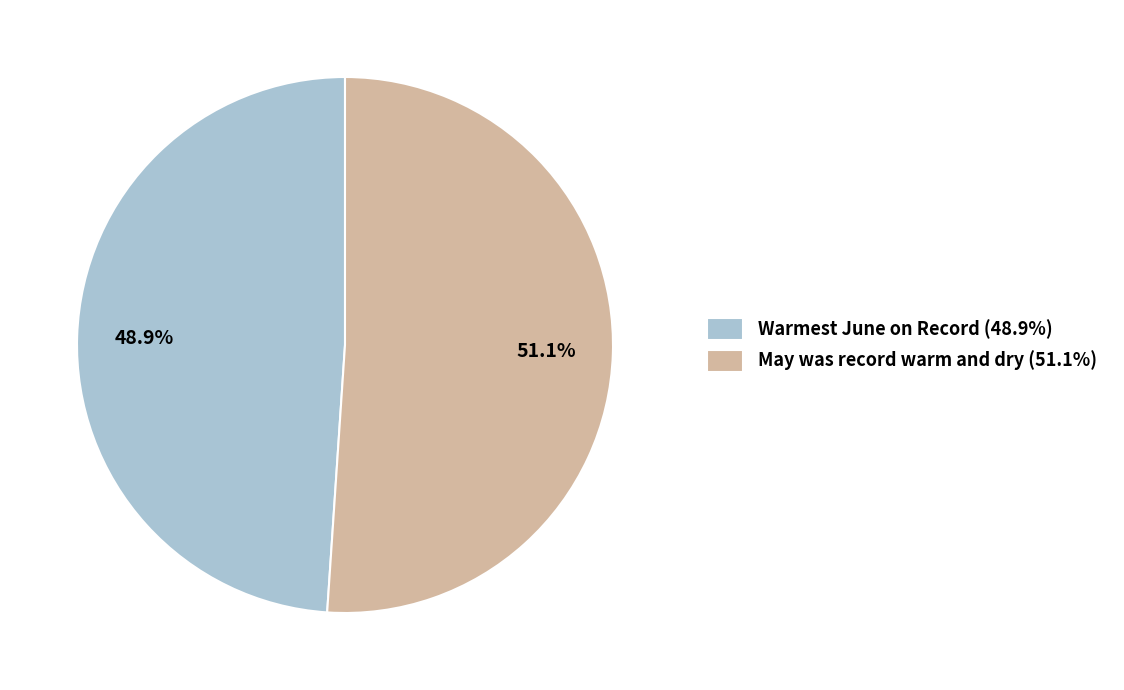

How much of the chart is everything except May was record warm and dry (51.1%)?

48.9%